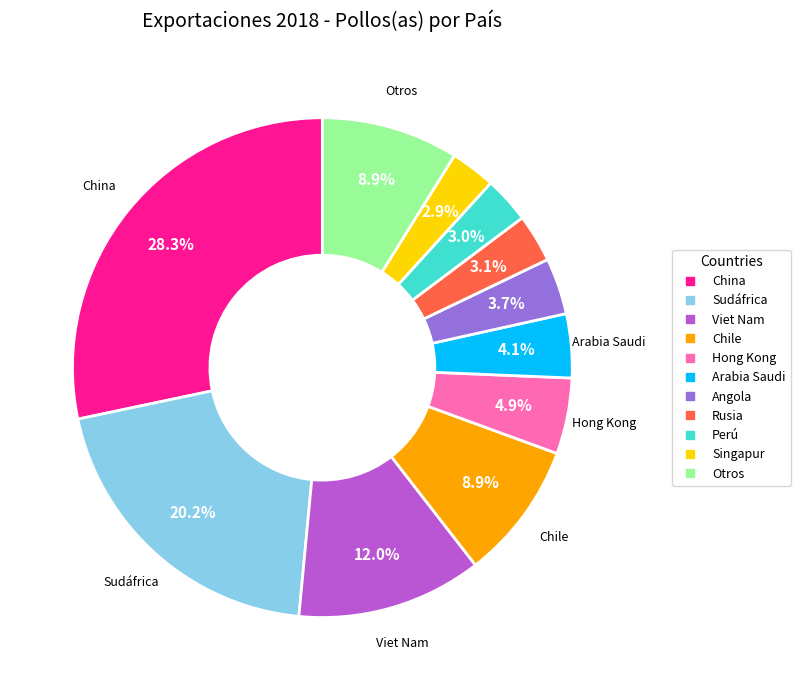

Count the number of slices in the pie.

11